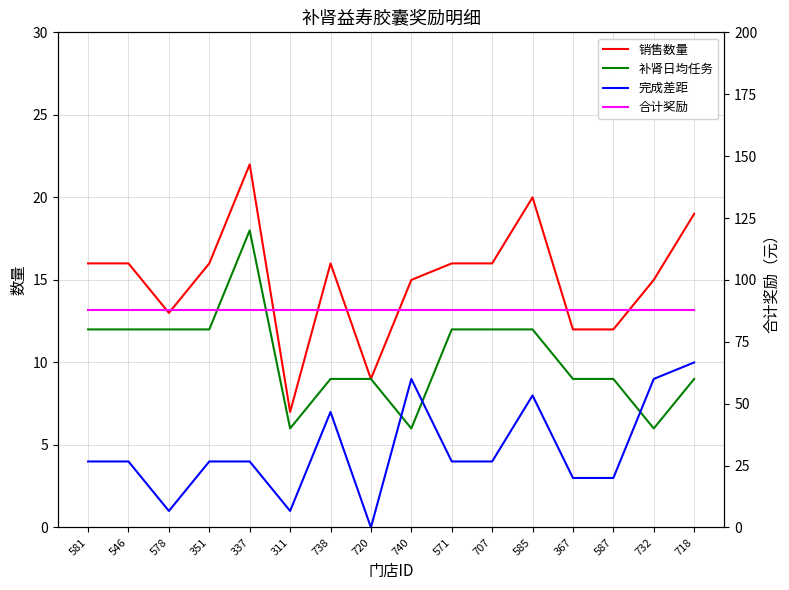

How many values in the 补肾日均任务 series exceed 12?

1